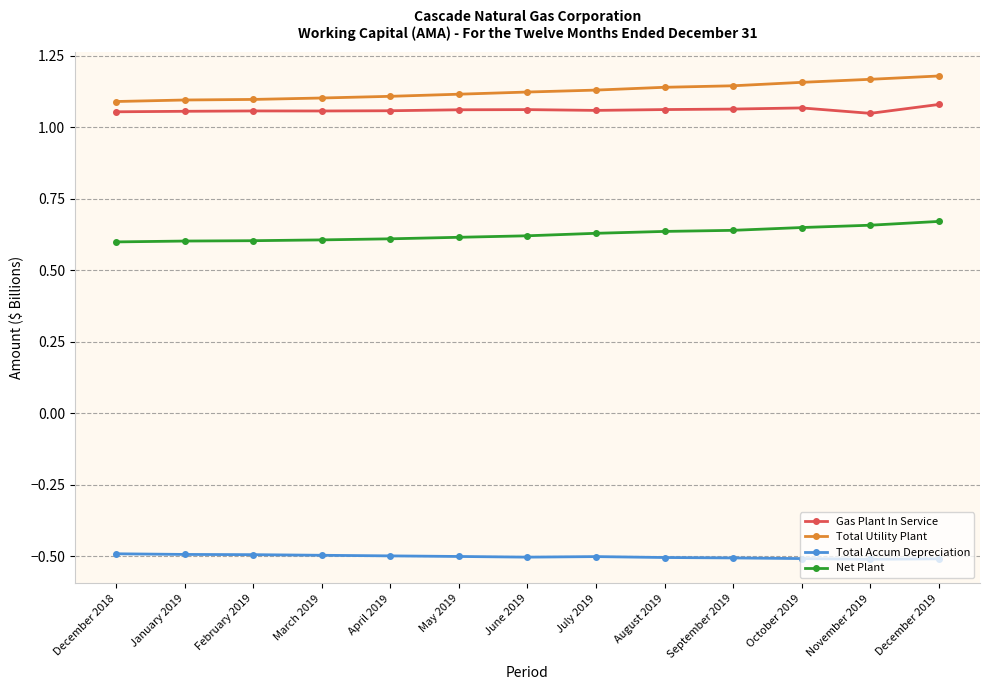

True or false: Total Accum Depreciation and Gas Plant In Service intersect in this chart.

False